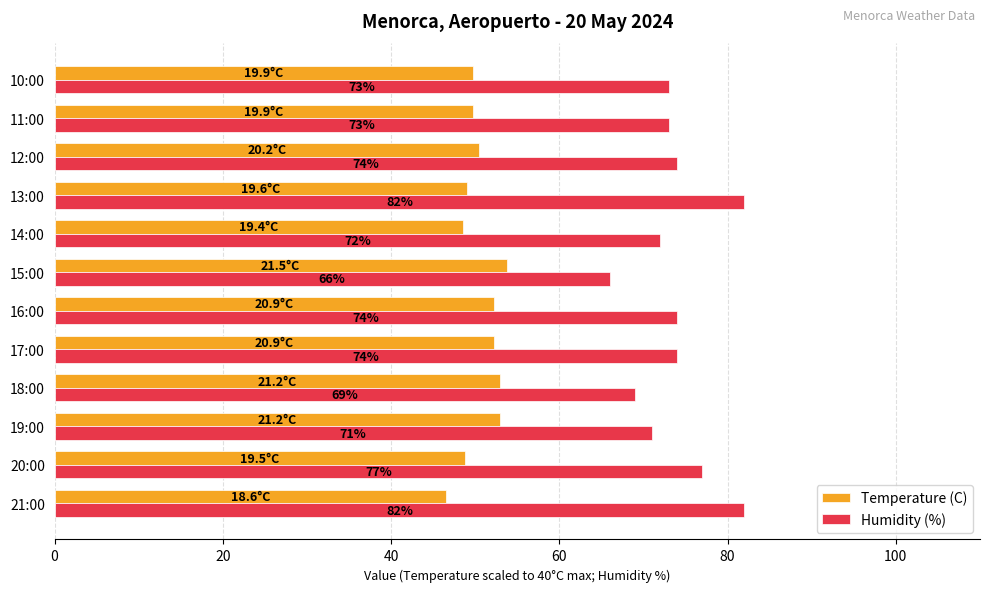

What is the difference between the maximum and minimum values in the Humidity (%) series?

16.0